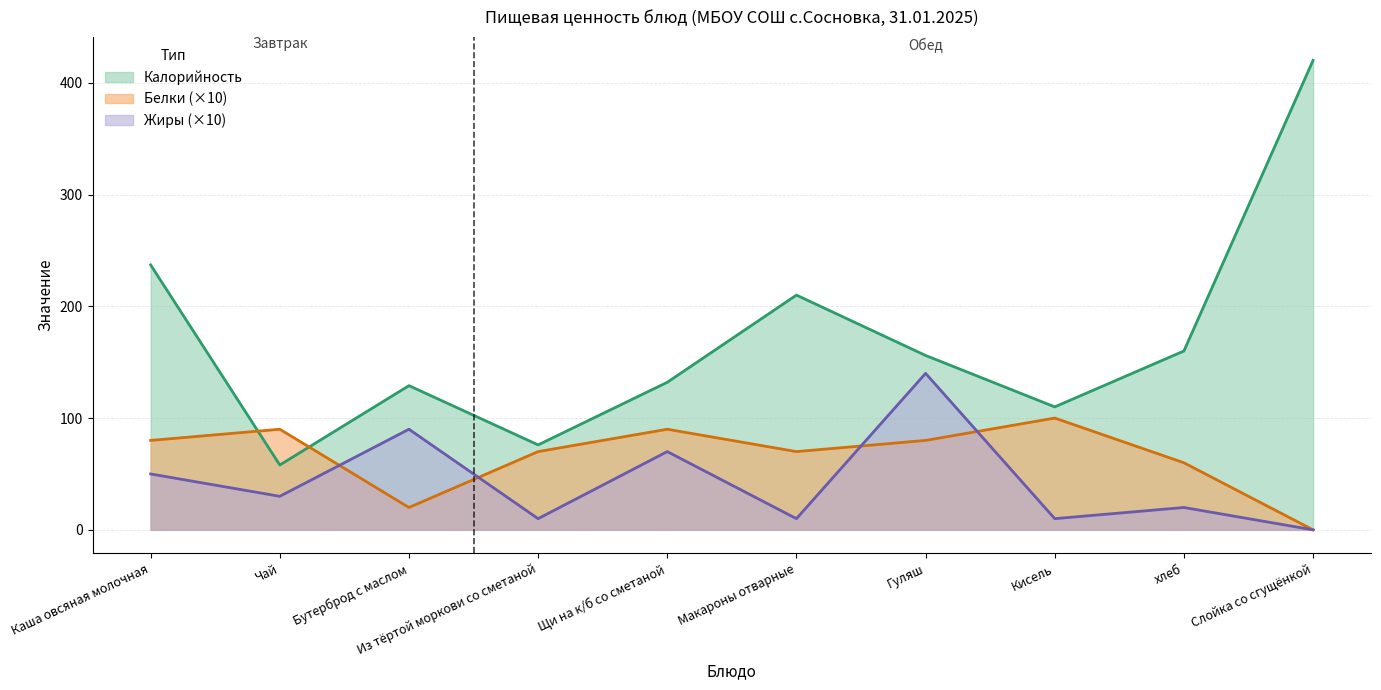

At how many categories does at least one series exceed 201?

3